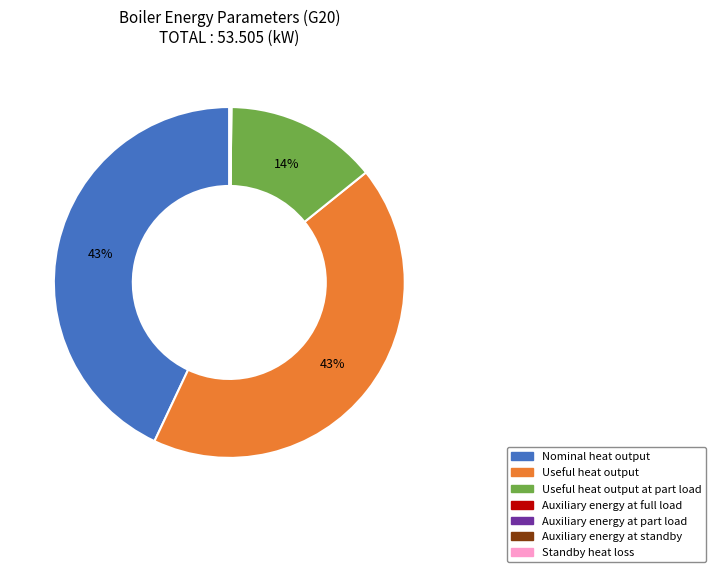

Does any single category account for the majority?

No